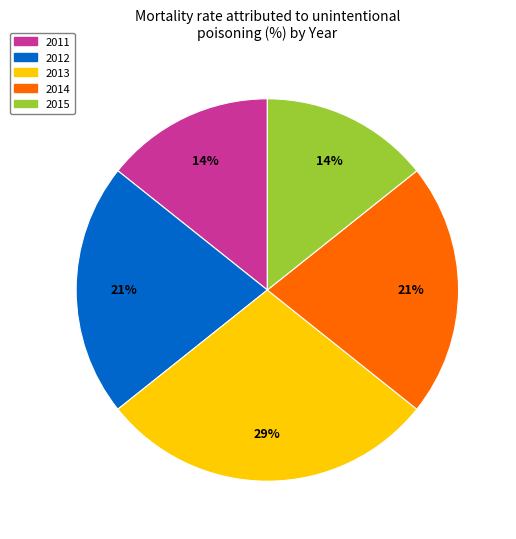

What percentage is the 2013 slice, to the nearest percent?

29%